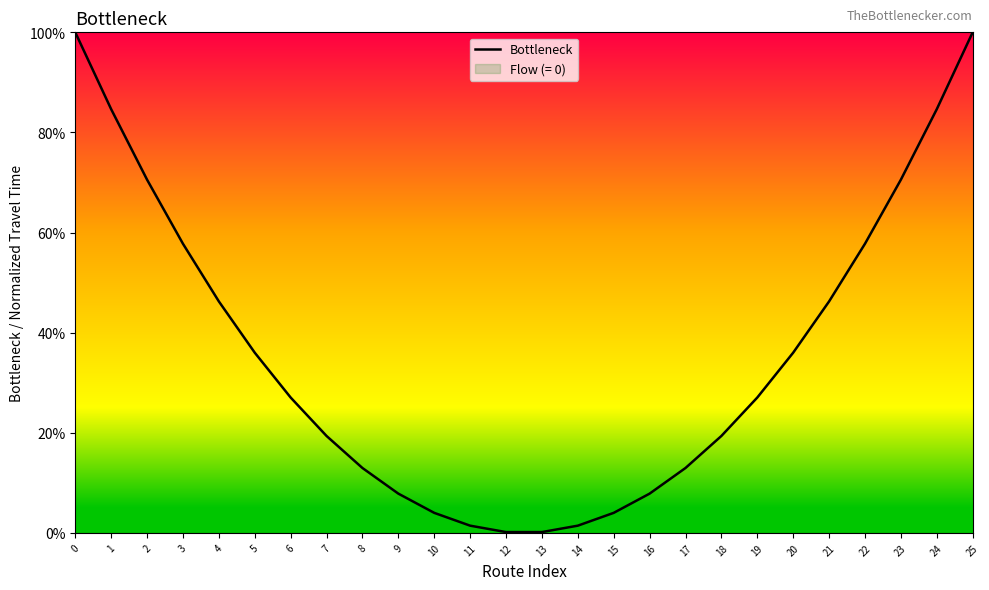

Which category has the lowest value across all series?

12